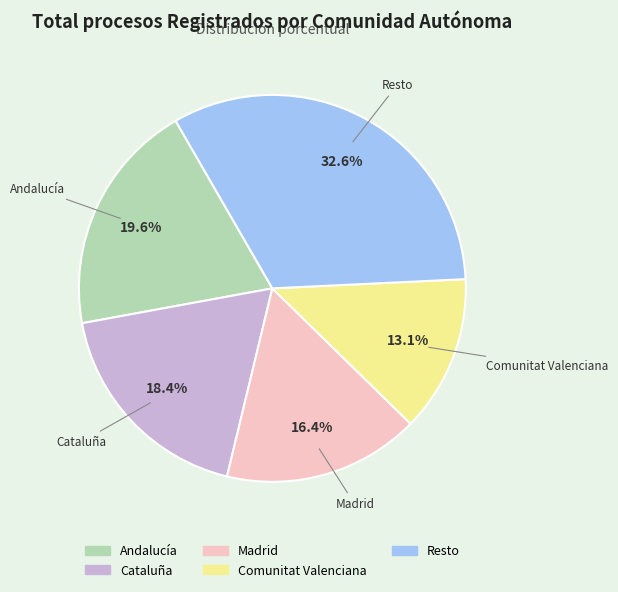

Does any single category account for the majority?

No